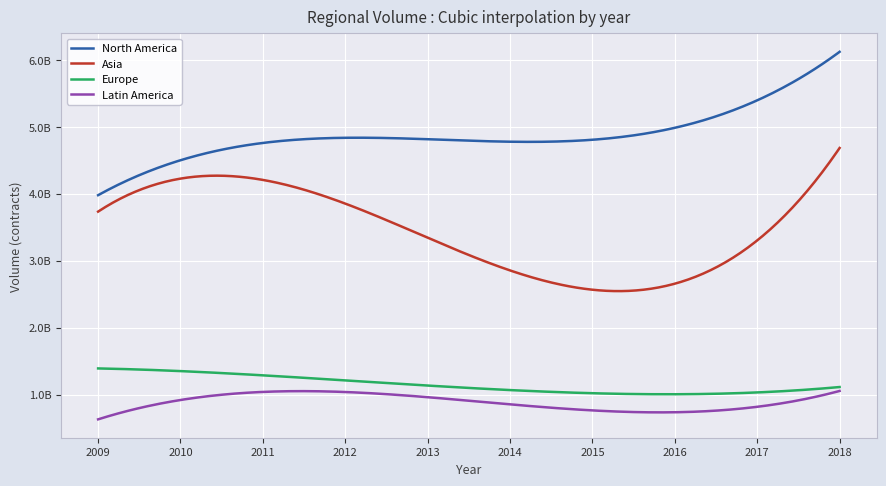

How many interior local peaks does the Latin America series have?

1